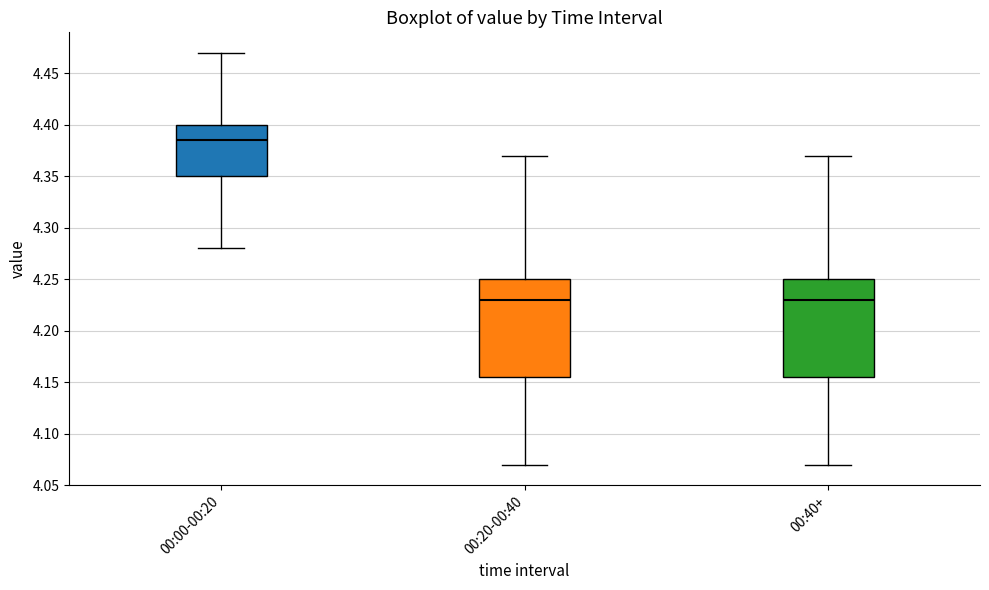

Reading left to right, read every box against the y-axis: the position of its median line, the range the box covers, and the ends of its whiskers. The values are not printed on the chart, so give them approximately, as read against the axis.

00:00-00:20: median 4.385, box 4.350 to 4.400, whiskers 4.280 to 4.470
00:20-00:40: median 4.230, box 4.155 to 4.250, whiskers 4.070 to 4.370
00:40+: median 4.230, box 4.155 to 4.250, whiskers 4.070 to 4.370